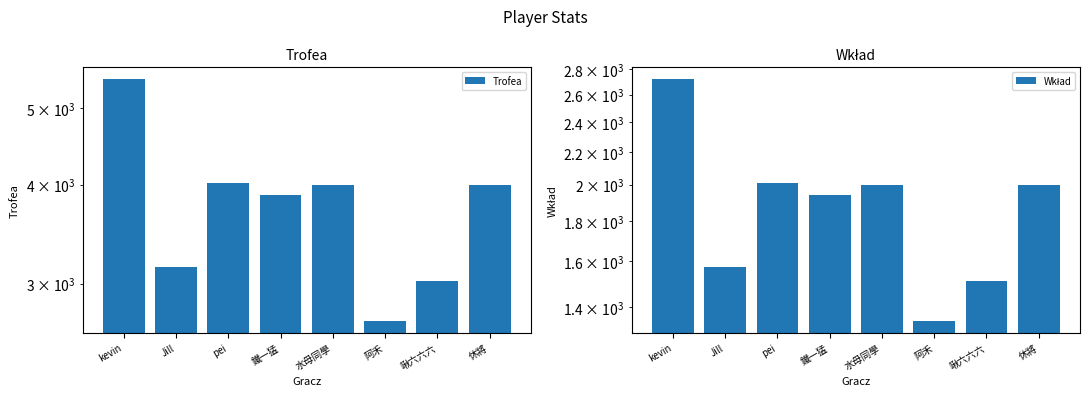

At which category is the sum across all series the highest?

kevin